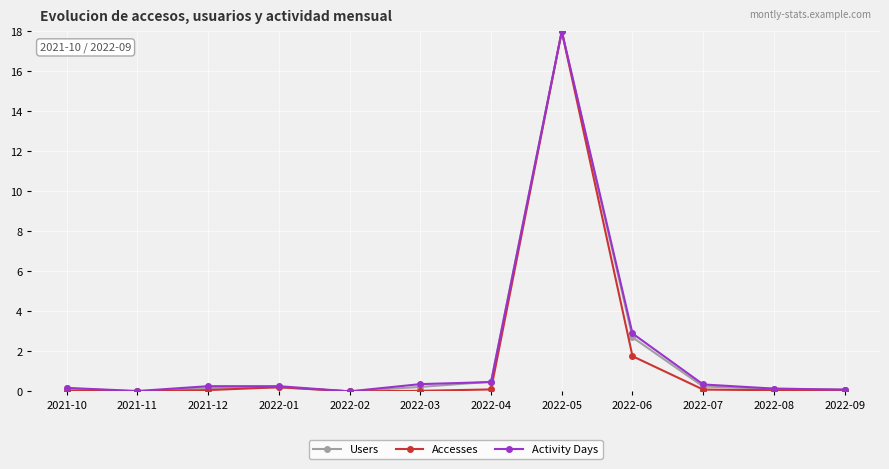

What is the sum of the Users values at 2022-04 and 2021-12?

0.6